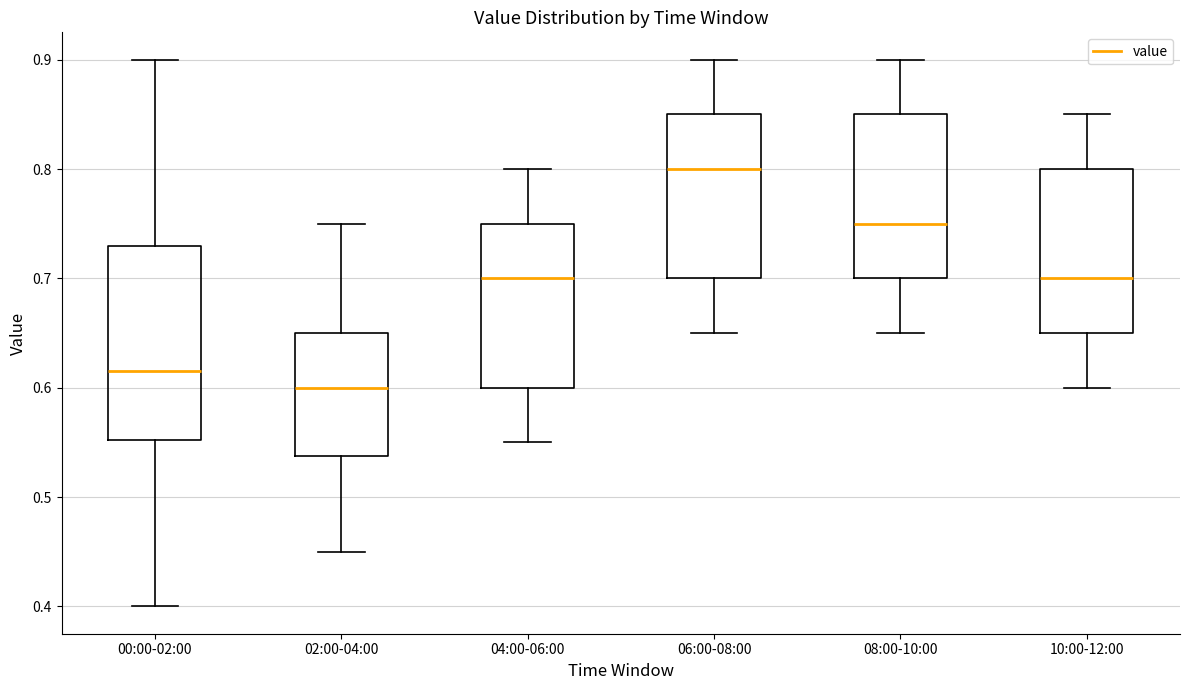

Reading left to right, transcribe this box plot: for each box, give where its median line is, the range the box spans, and where its two whiskers end, as read against the y-axis. The values are not printed on the chart, so give them approximately, as read against the axis.

00:00-02:00: median 0.62, box 0.55 to 0.73, whiskers 0.40 to 0.90
02:00-04:00: median 0.60, box 0.54 to 0.65, whiskers 0.45 to 0.75
04:00-06:00: median 0.70, box 0.60 to 0.75, whiskers 0.55 to 0.80
06:00-08:00: median 0.80, box 0.70 to 0.85, whiskers 0.65 to 0.90
08:00-10:00: median 0.75, box 0.70 to 0.85, whiskers 0.65 to 0.90
10:00-12:00: median 0.70, box 0.65 to 0.80, whiskers 0.60 to 0.85